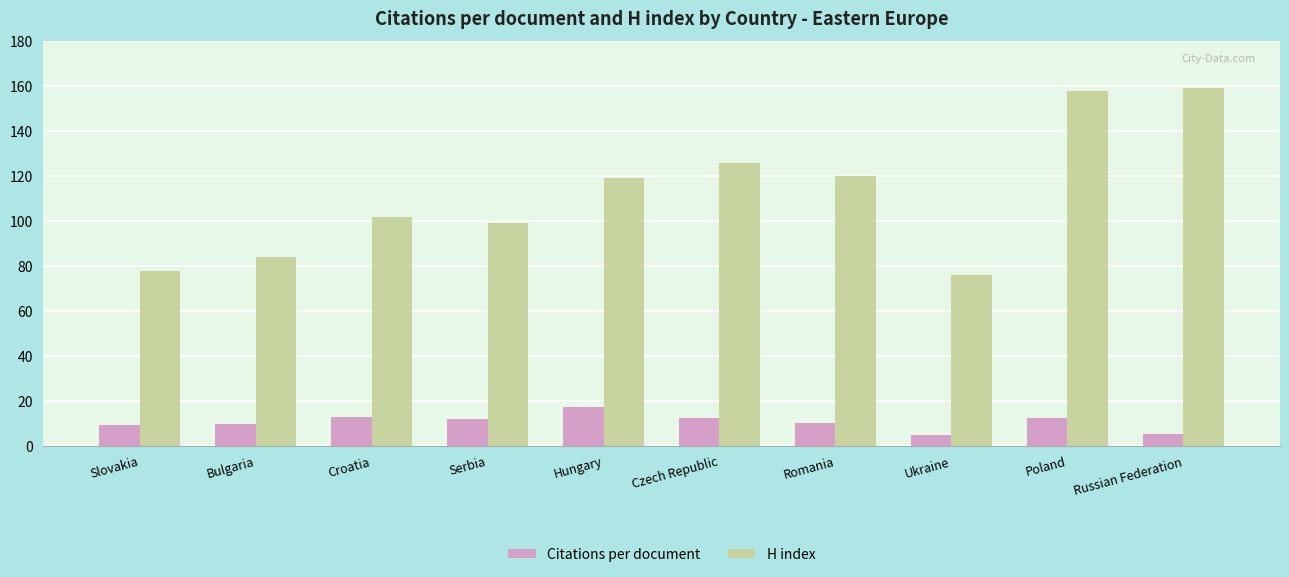

What is the label of the 10th bar from the left?

Russian Federation